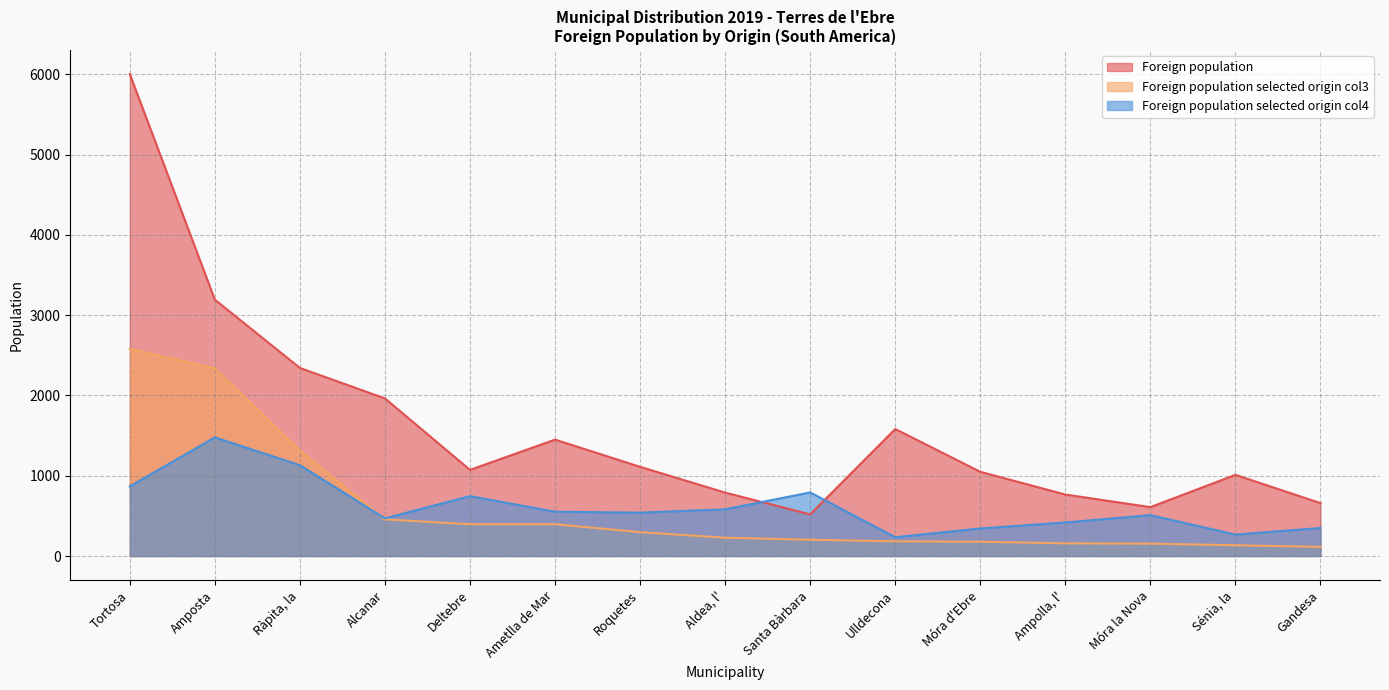

What is the value of the Foreign population selected origin col3 point at the 4th from the left?

456